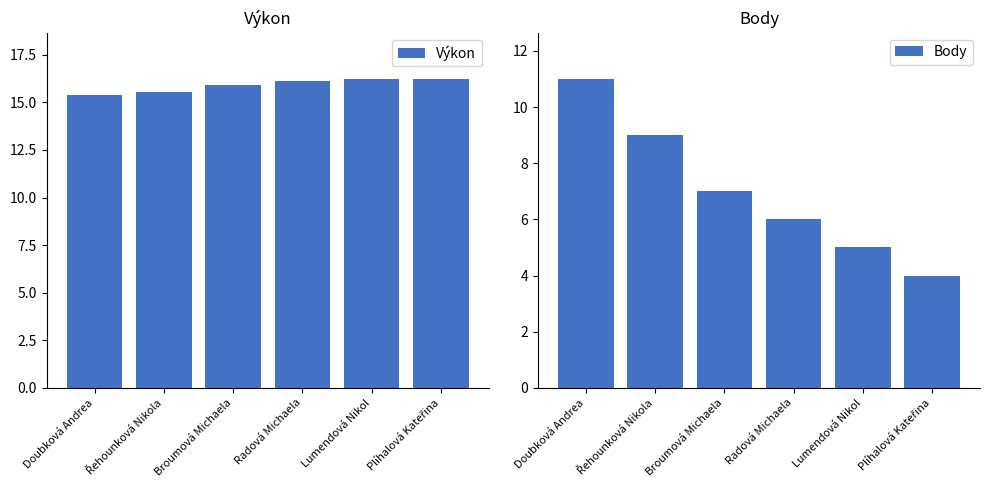

At Broumová Michaela, list the series in order from smallest to largest.

Body, Výkon